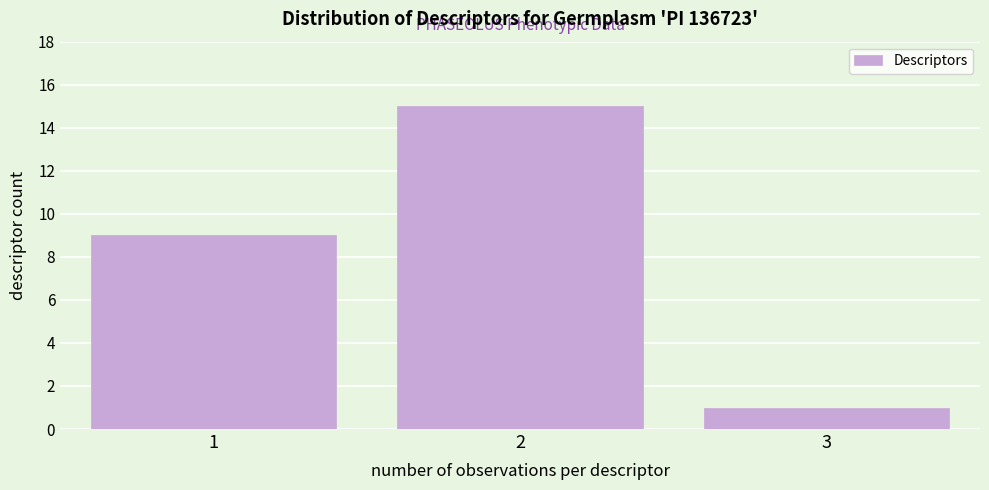

Reading right to left, what are all the values shown in this chart?

3=1	2=15	1=9